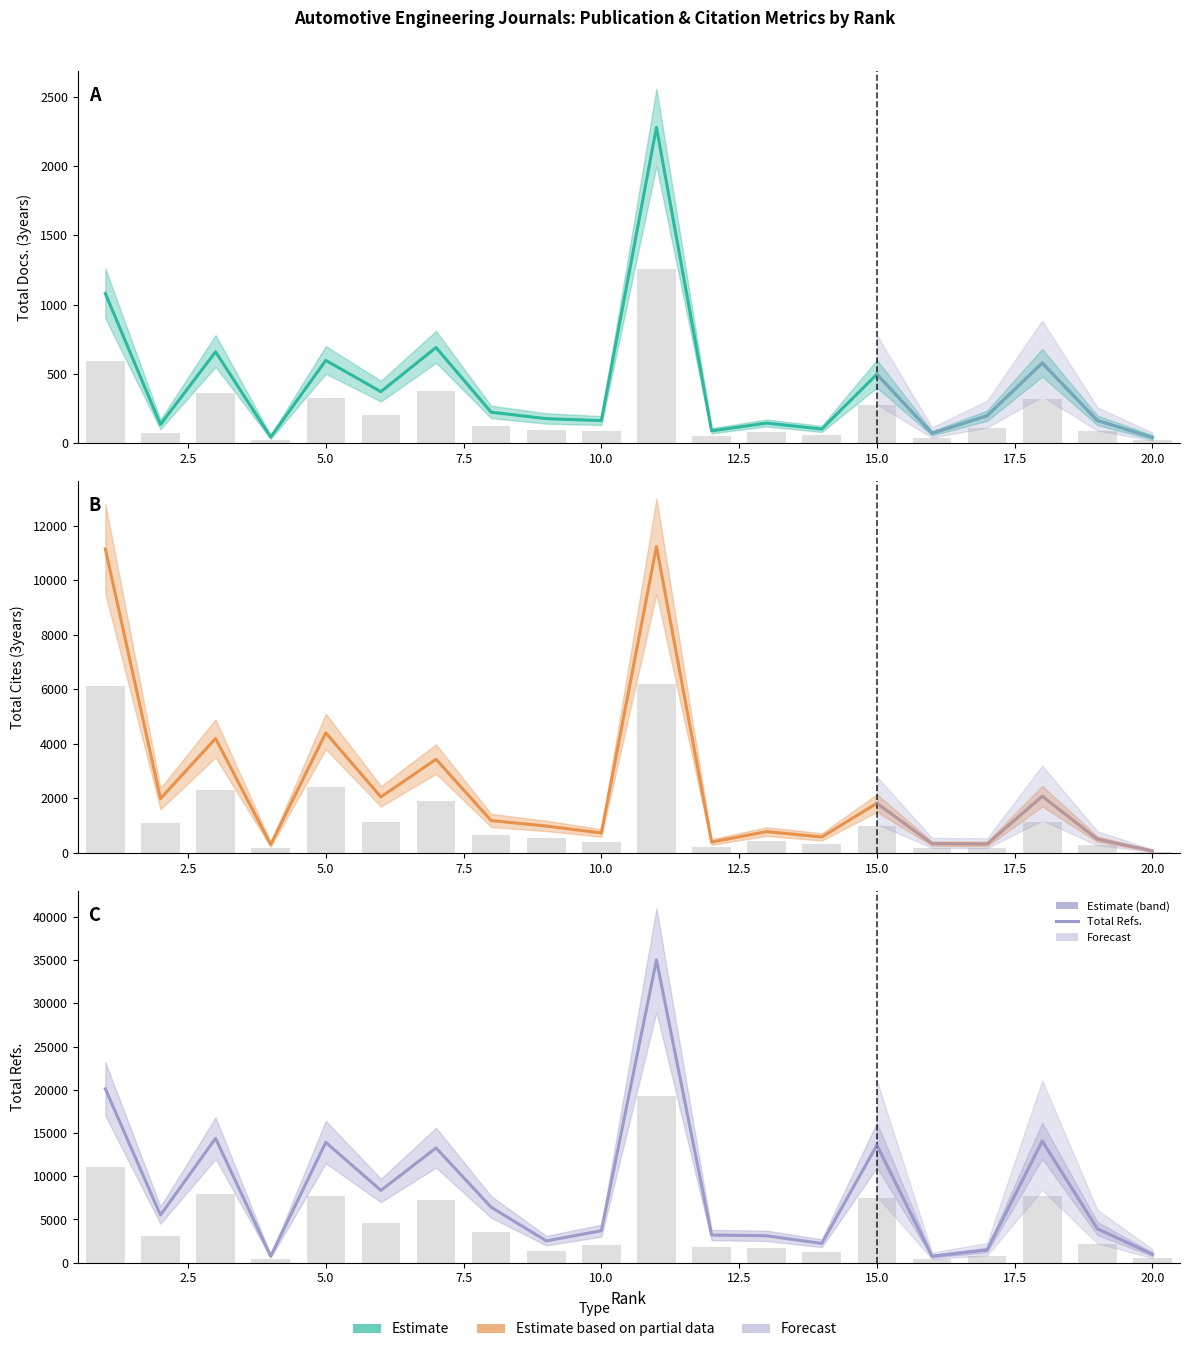

What is the average value of the Total Refs. series?

8363